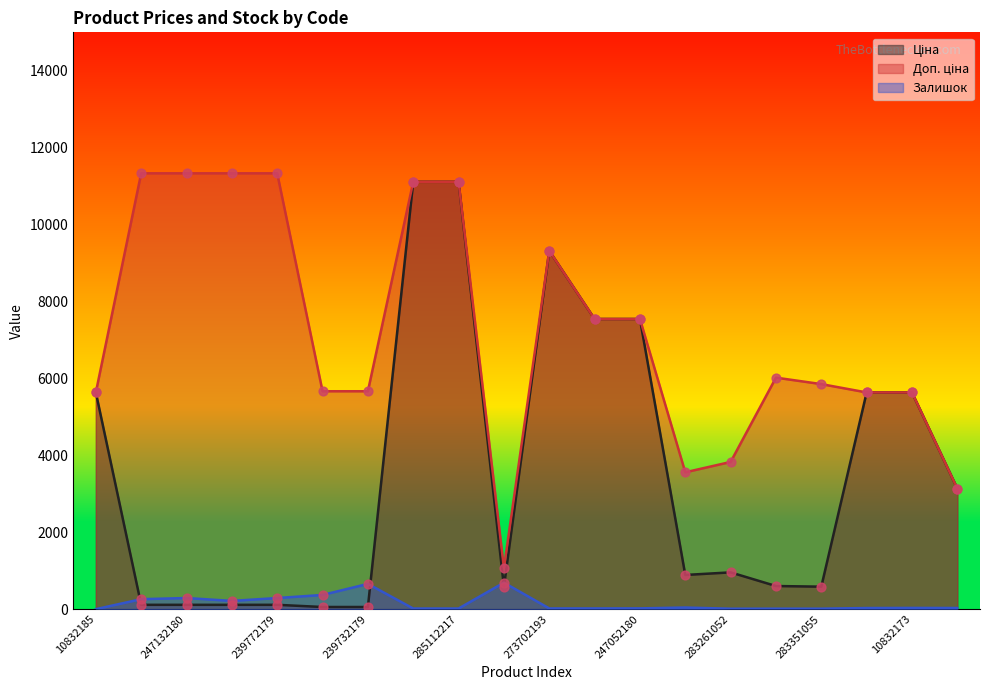

At which category is the sum across all series the highest?

285112220